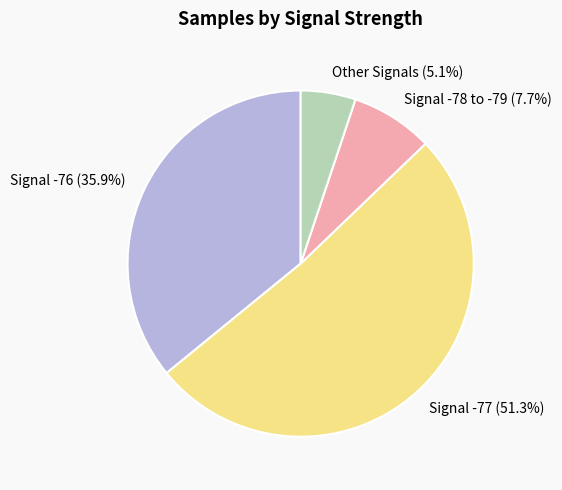

Rank the categories by value from highest to lowest.

Signal -77, Signal -76, Signal -78 to -79, Other Signals